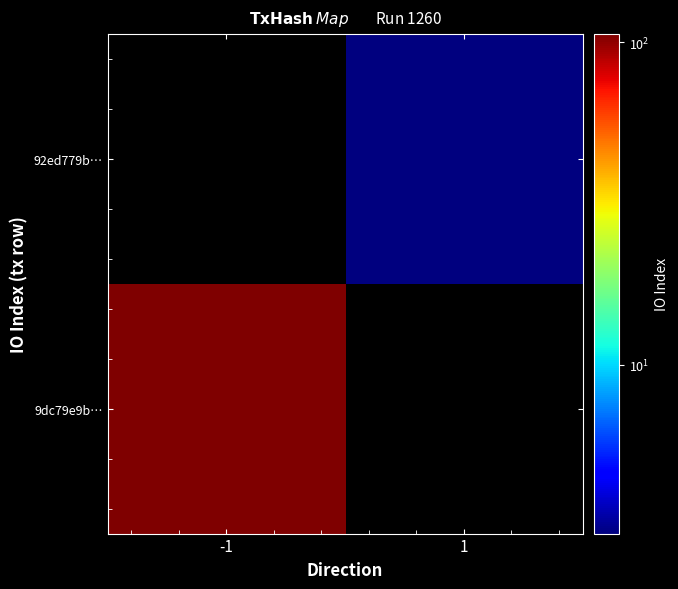

Rank the series at 1 from lowest to highest value.

9dc79e9b…, 92ed779b…